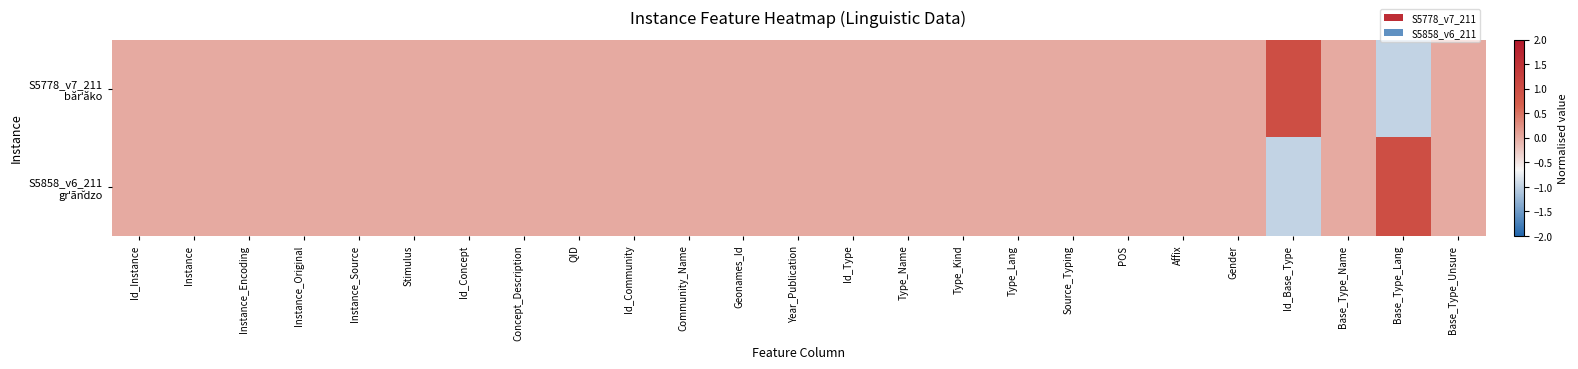

At how many categories does at least one series exceed 0?

2